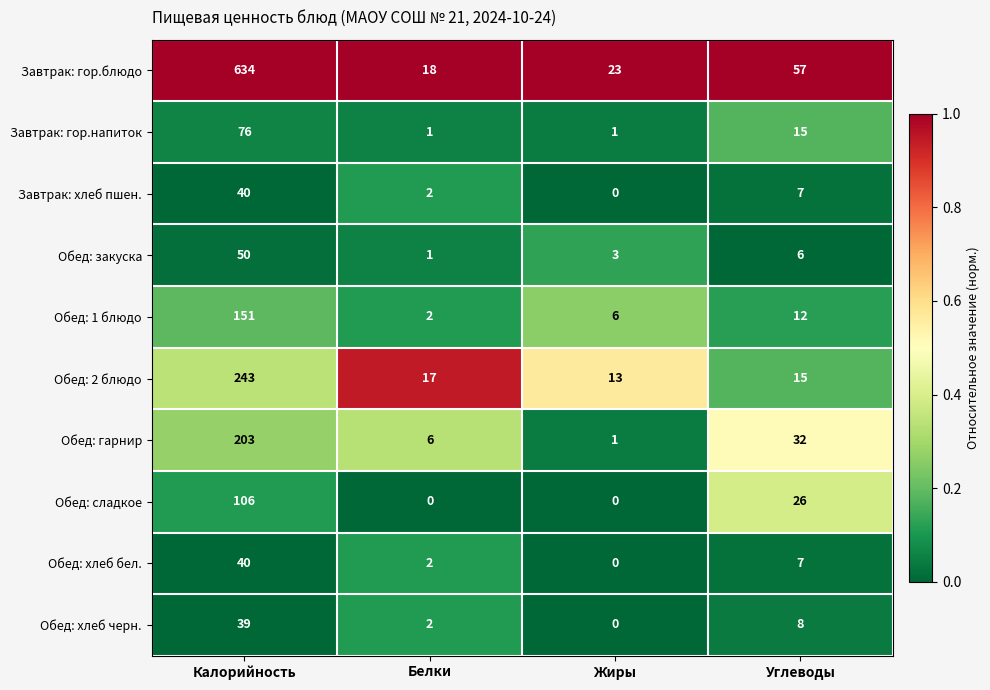

Is it true that Завтрак: хлеб пшен. equals 55 at Калорийность?

False